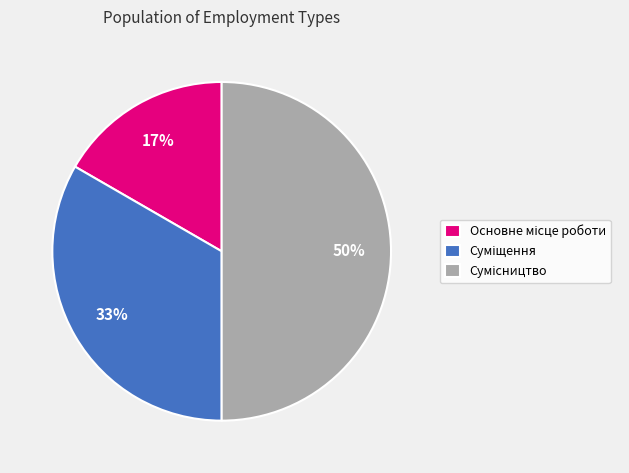

To the nearest percent, what is the difference between the largest and smallest slice percentages?

33%